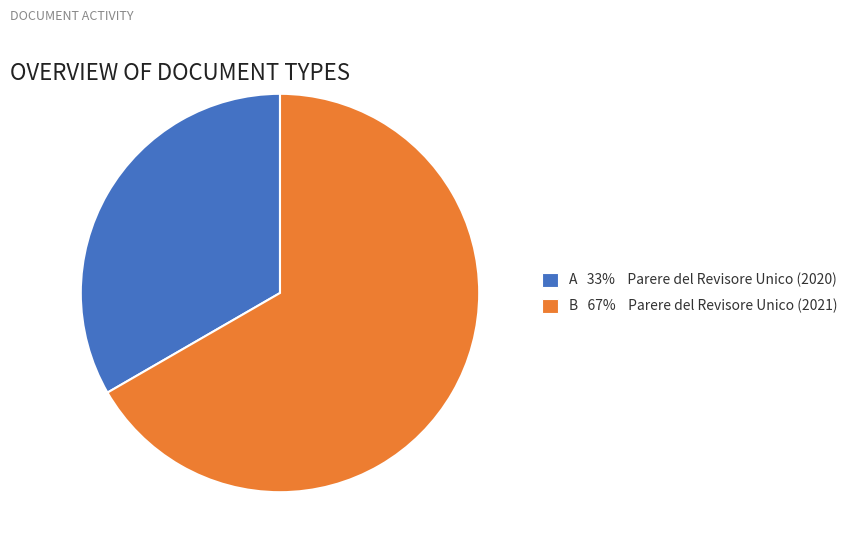

Rank the categories by value from lowest to highest.

A 33% Parere del Revisore Unico (2020), B 67% Parere del Revisore Unico (2021)